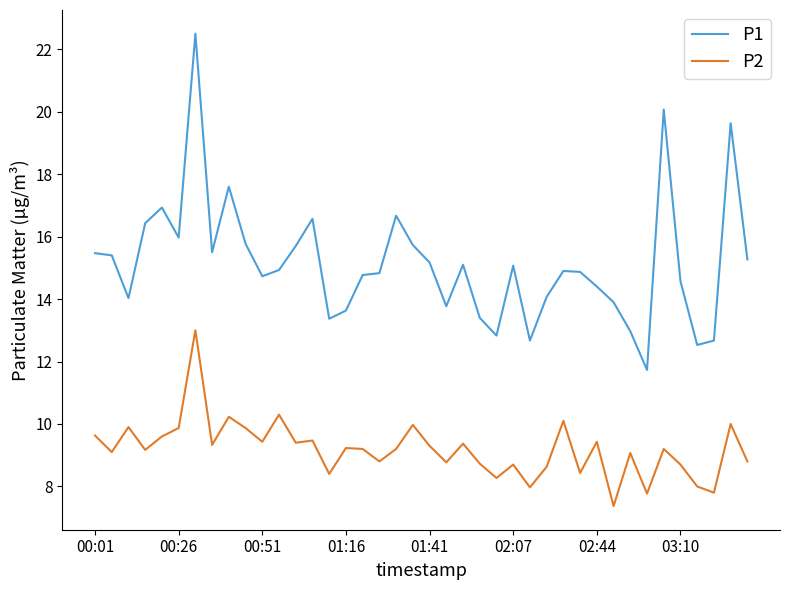

Rank the series by their maximum value, from highest to lowest.

P1, P2